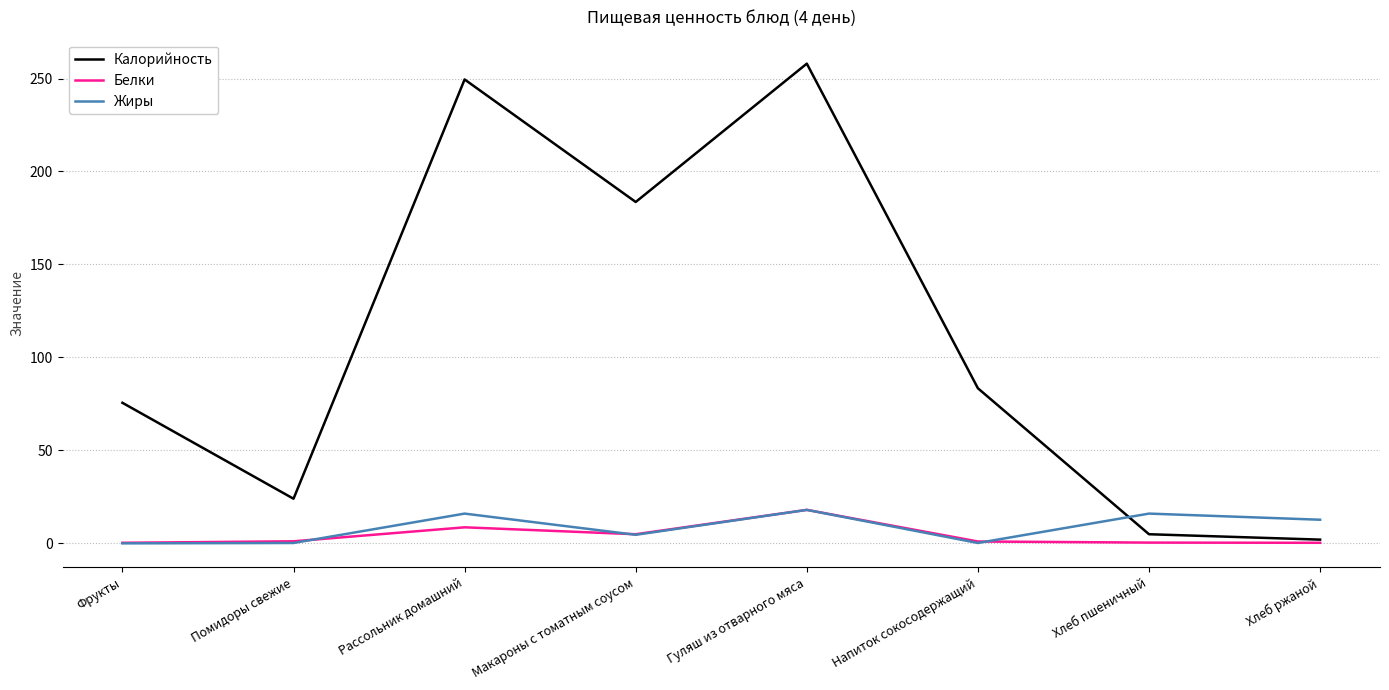

What is the difference between the second highest and second lowest values in the Жиры series?

15.8